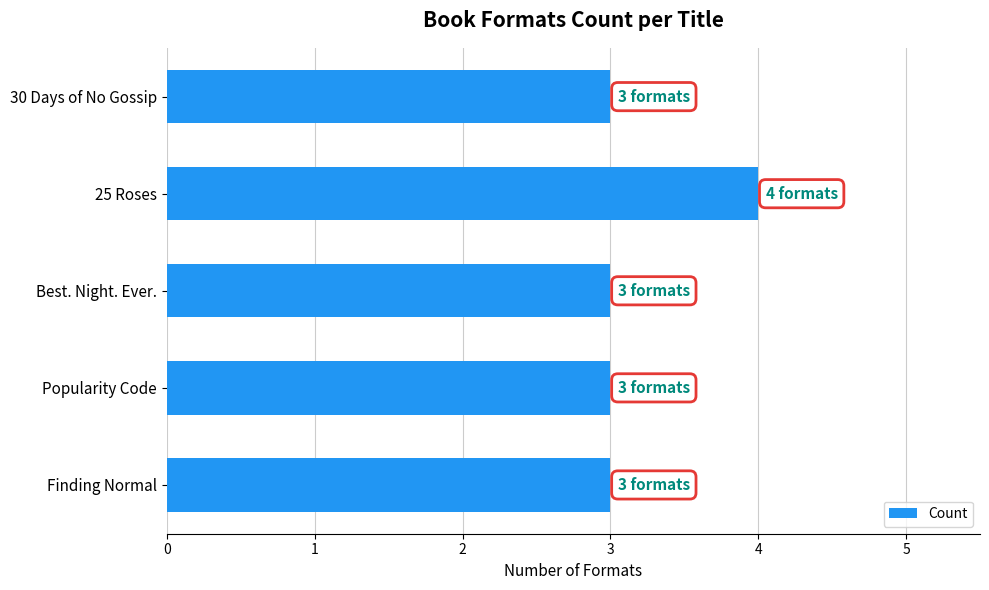

What is the minimum value shown in the chart?

3